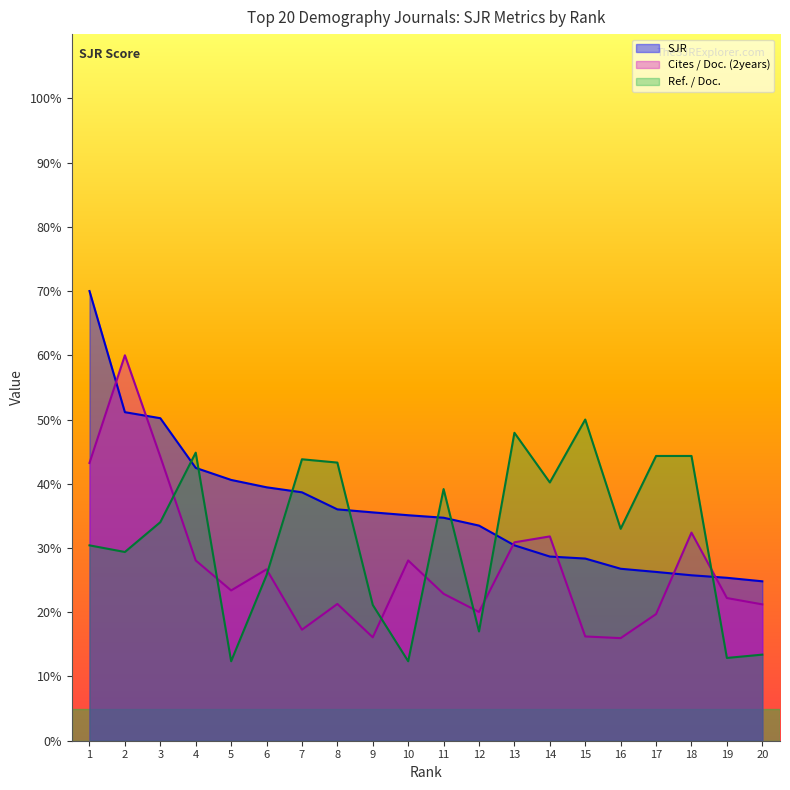

How many lines are shown in the chart?

3